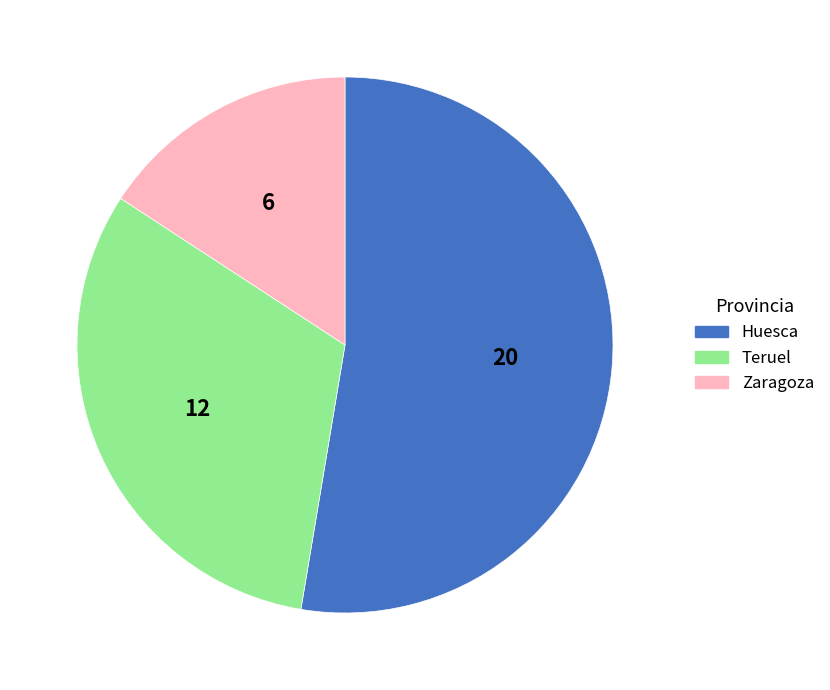

Do Teruel and Huesca together represent more than half of the pie?

Yes